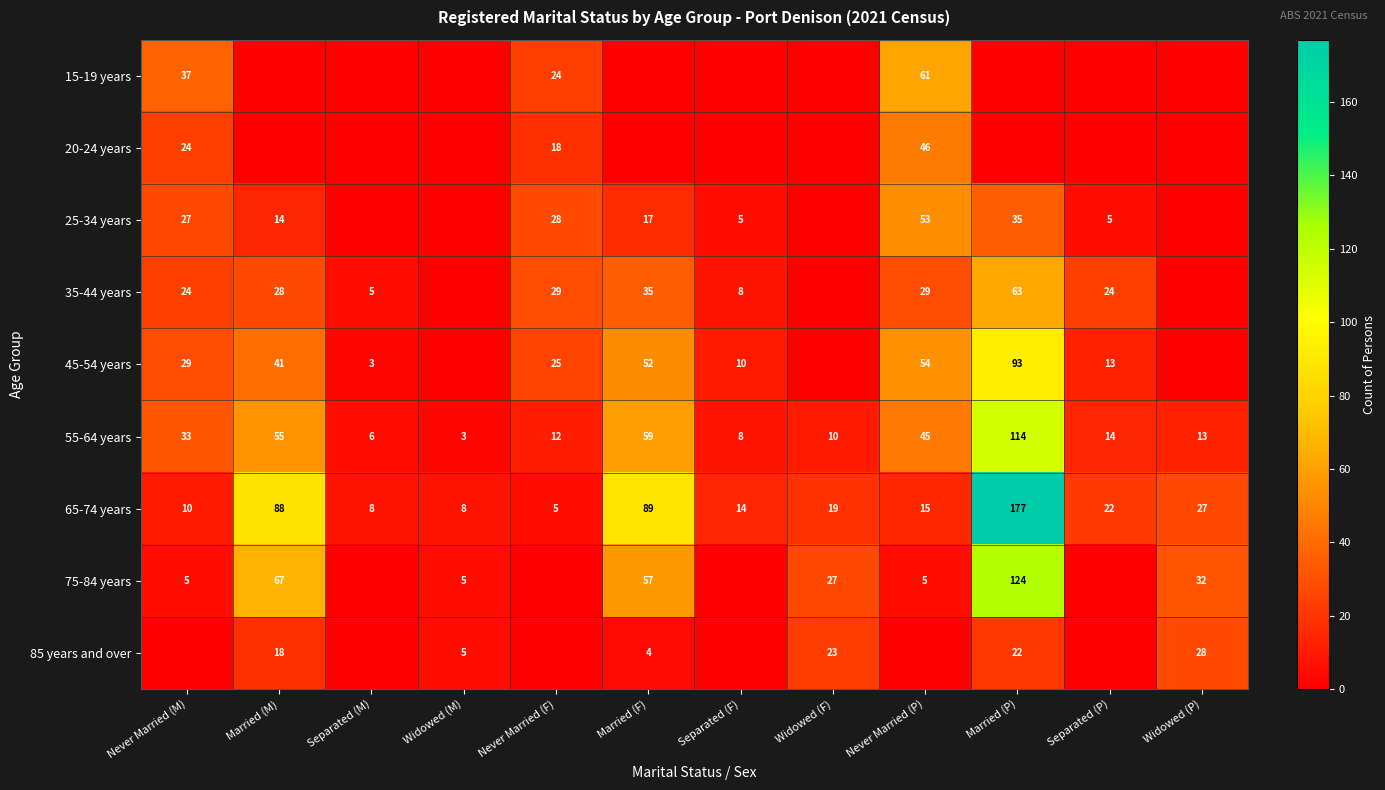

What is the minimum value for 65-74 years?

5